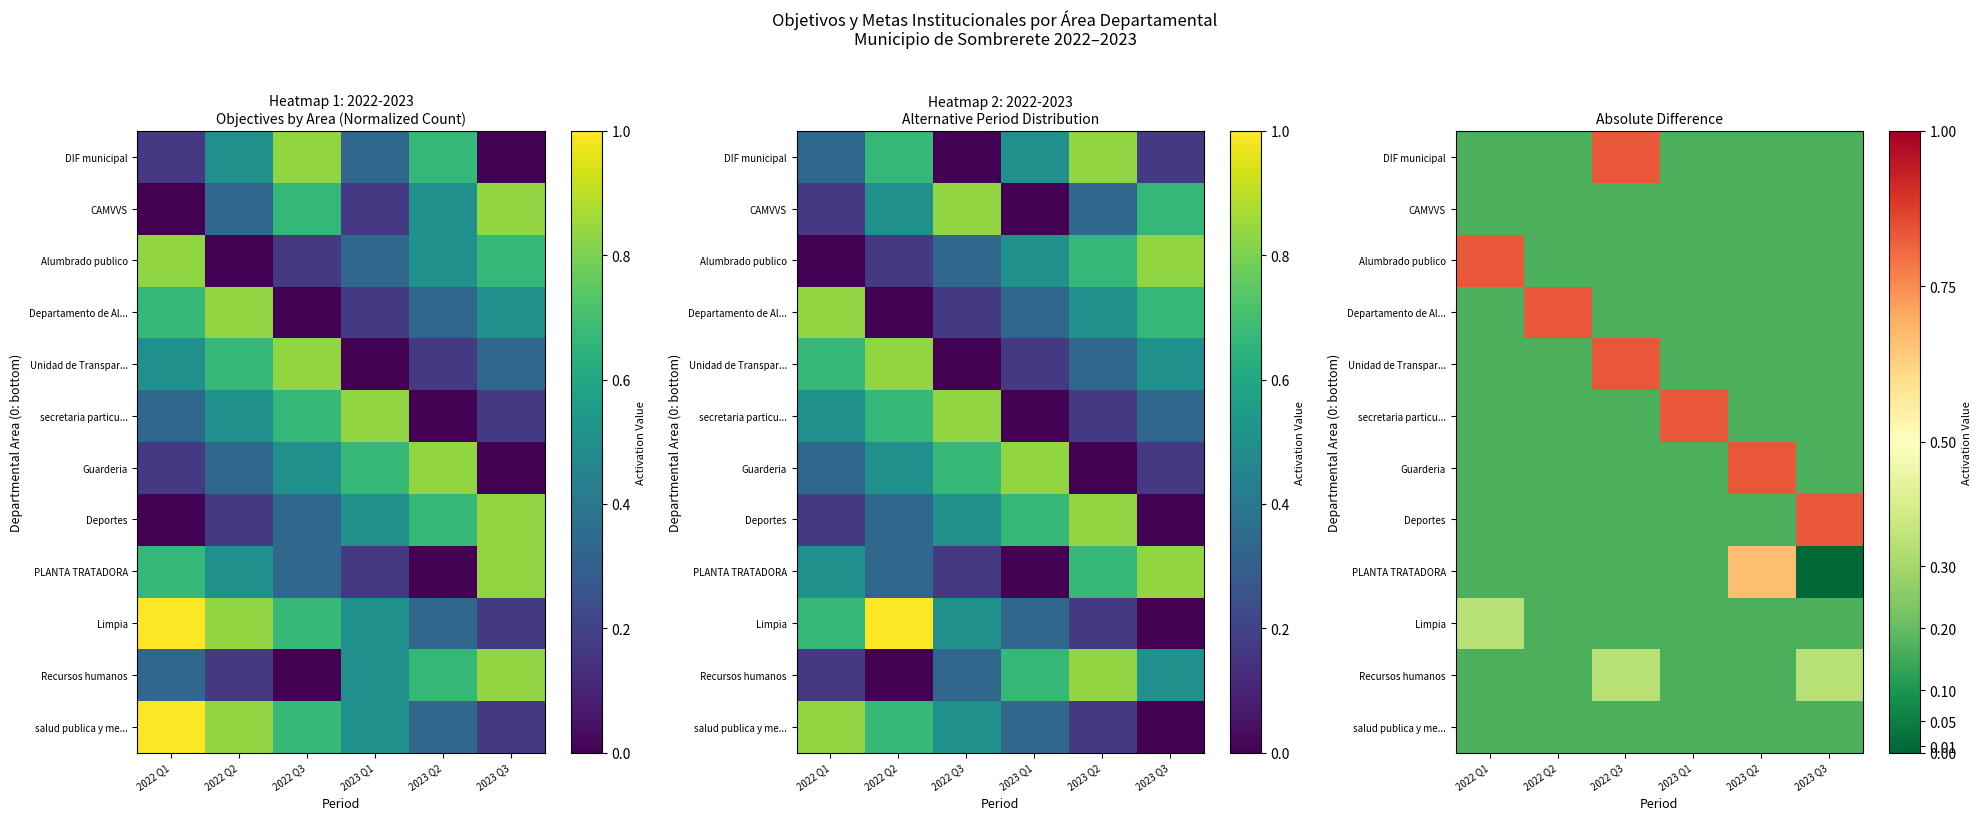

What is the difference between the maximum and minimum values in the DIF municipal series?

0.7